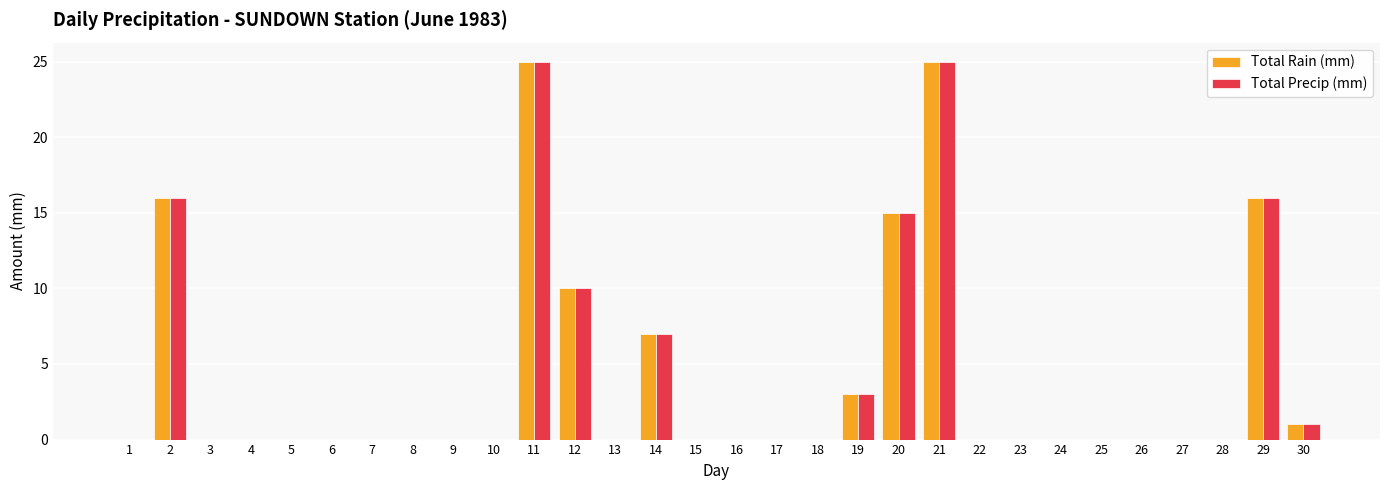

Is the value of Total Rain (mm) at 10 greater than the value of Total Precip (mm) at 19?

No